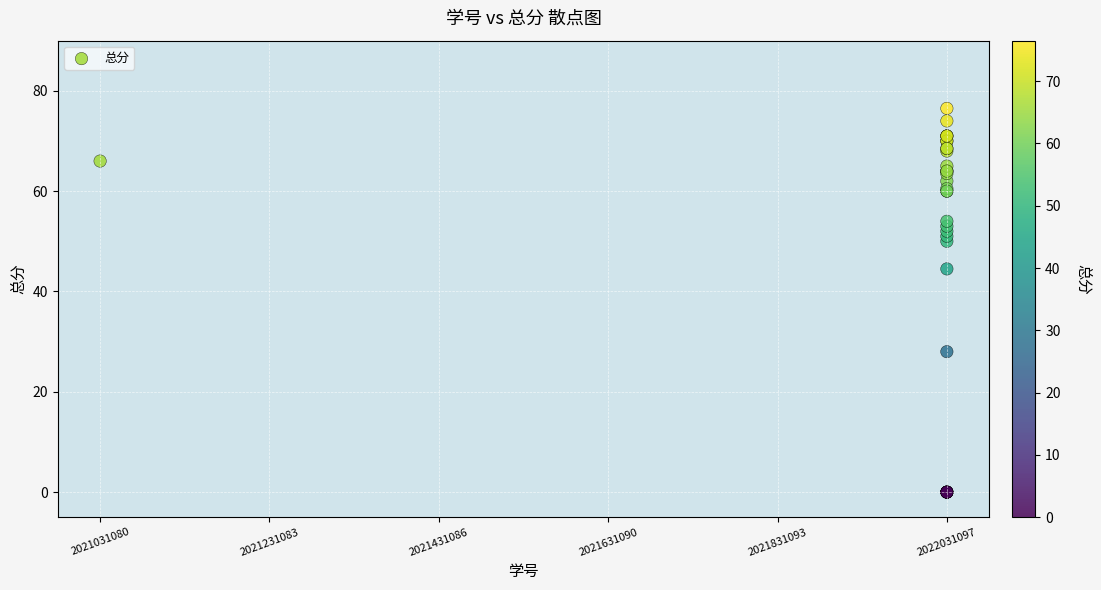

What Y value in the scatter plot is closest to 38?

44.5